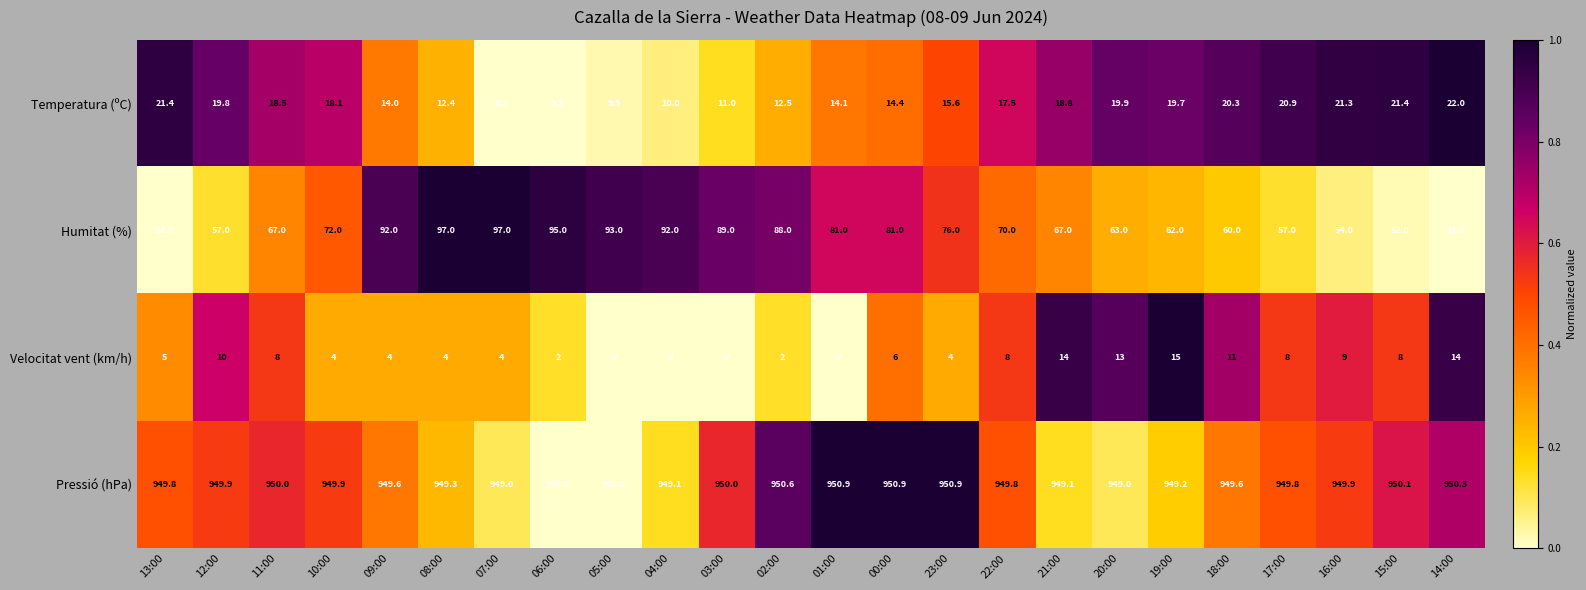

At which label is Humitat (%) closest to 74?

10:00